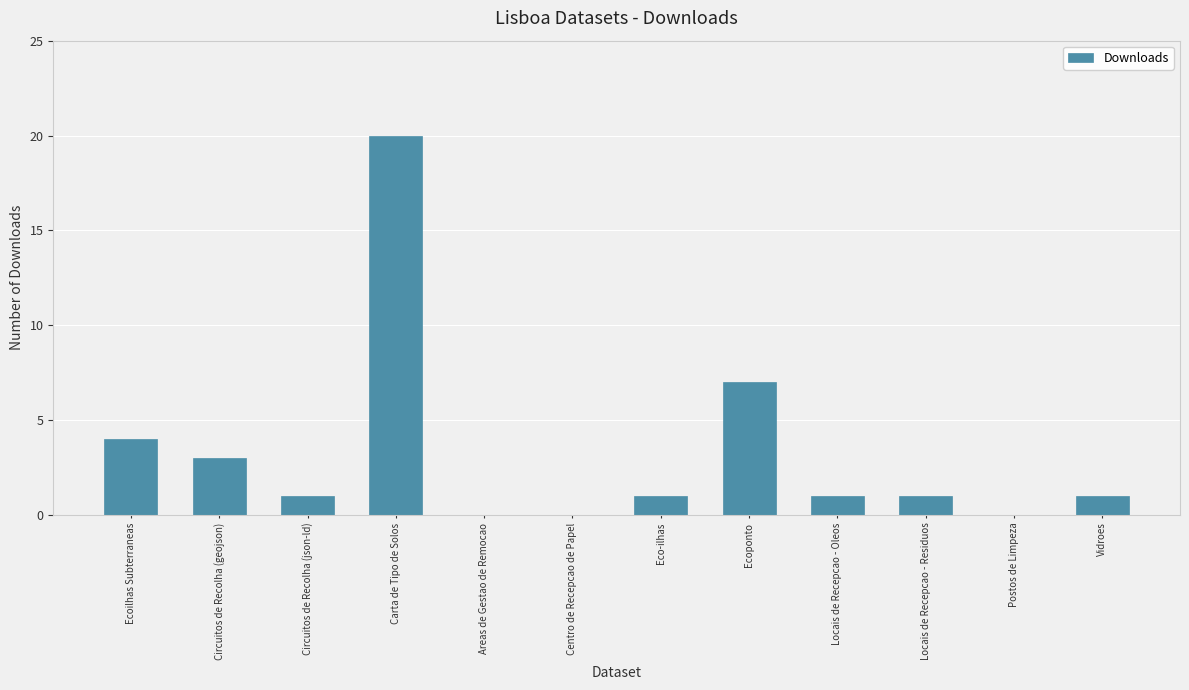

Count the number of data series in this chart.

1